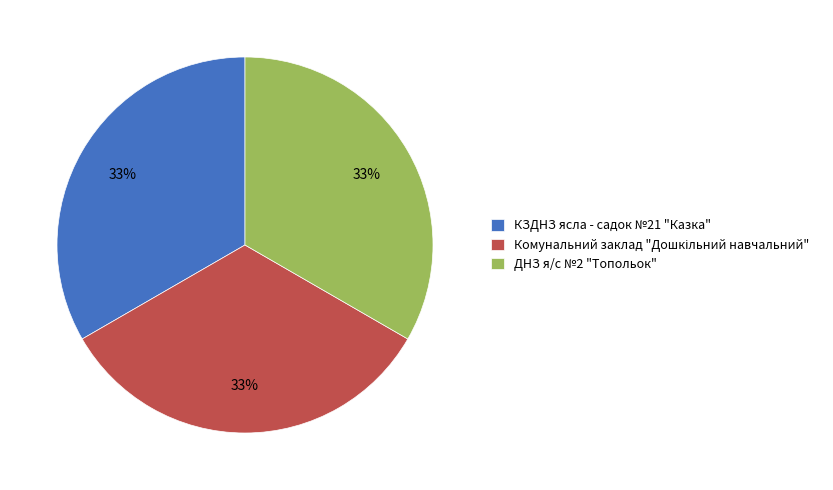

To the nearest percent, what portion does ДНЗ я/с №2 "Топольок" represent?

33%